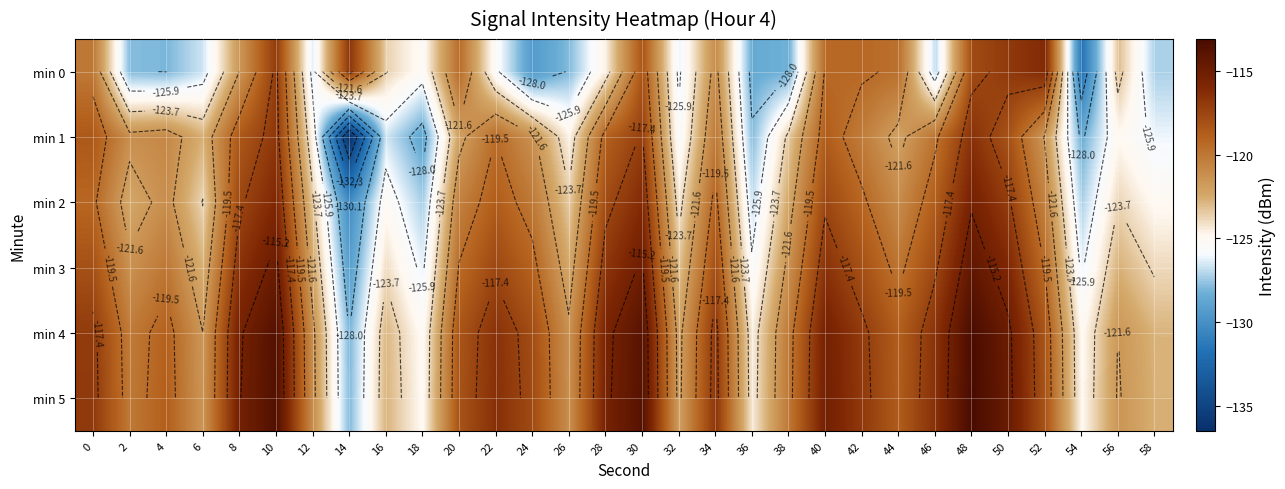

What is the sum of all min 2 values?

-3640.6